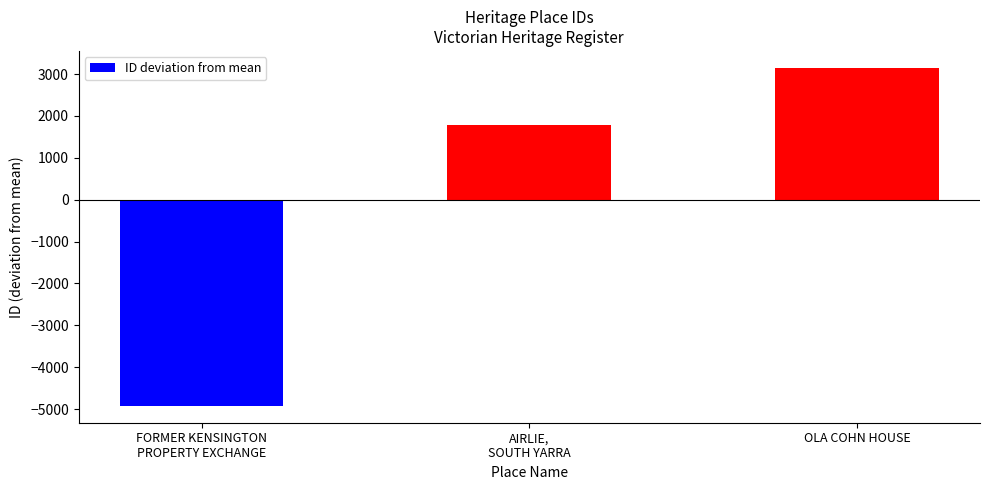

What is the difference between the maximum and minimum values?

8068